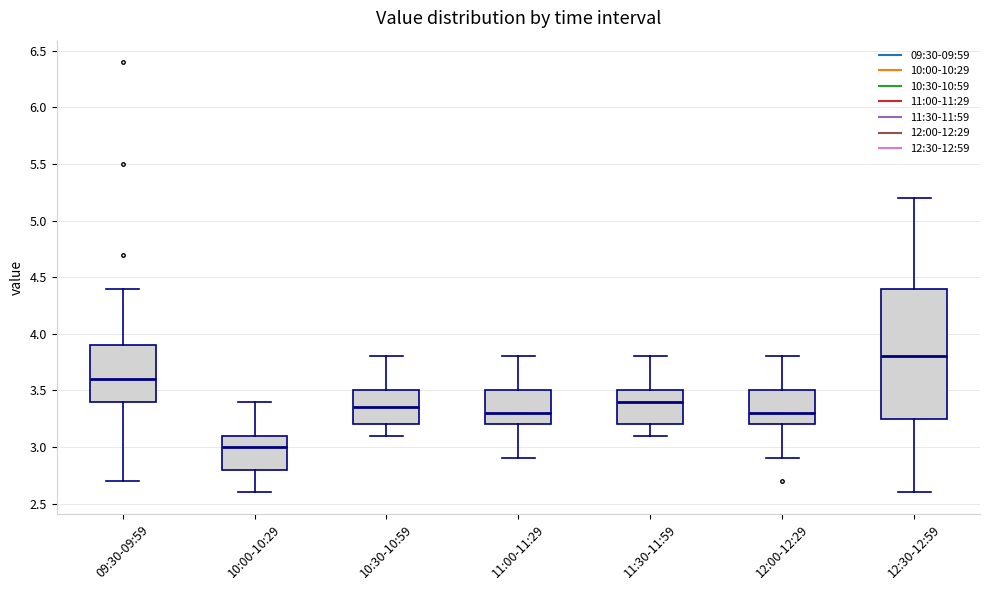

Reading left to right, transcribe this box plot: for each box, give where its median line is, the range the box spans, and where its two whiskers end, as read against the y-axis. The values are not printed on the chart, so give them approximately, as read against the axis.

09:30-09:59: median 3.60, box 3.40 to 3.90, whiskers 2.70 to 4.40
10:00-10:29: median 3.00, box 2.80 to 3.10, whiskers 2.60 to 3.40
10:30-10:59: median 3.35, box 3.20 to 3.50, whiskers 3.10 to 3.80
11:00-11:29: median 3.30, box 3.20 to 3.50, whiskers 2.90 to 3.80
11:30-11:59: median 3.40, box 3.20 to 3.50, whiskers 3.10 to 3.80
12:00-12:29: median 3.30, box 3.20 to 3.50, whiskers 2.90 to 3.80
12:30-12:59: median 3.80, box 3.25 to 4.40, whiskers 2.60 to 5.20